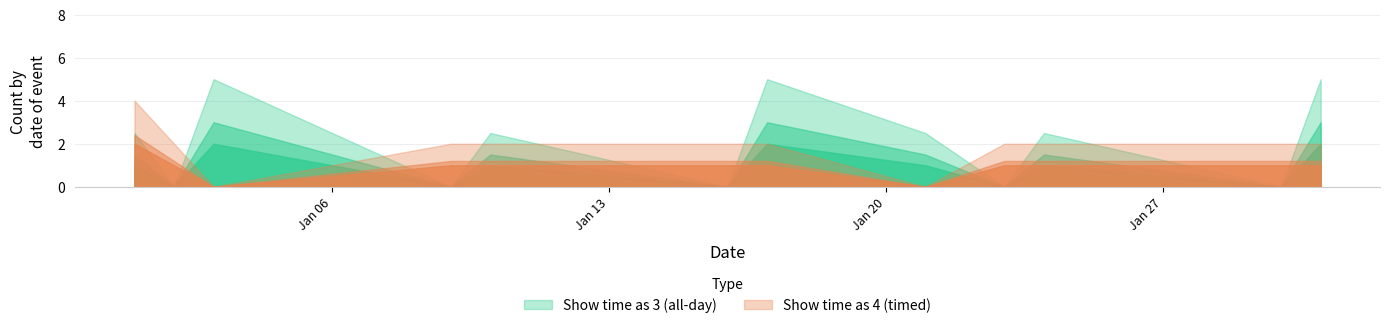

What is the sum of all Show time as 4 (timed) values?

52